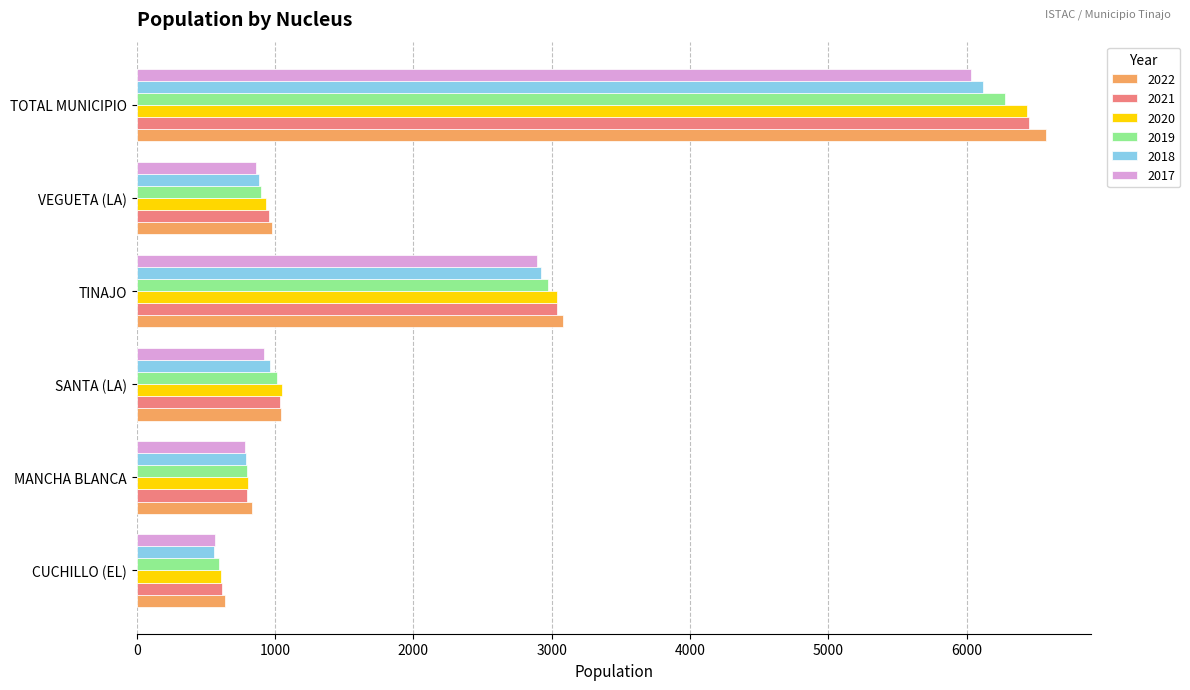

Which series has the widest spread of values?

2022